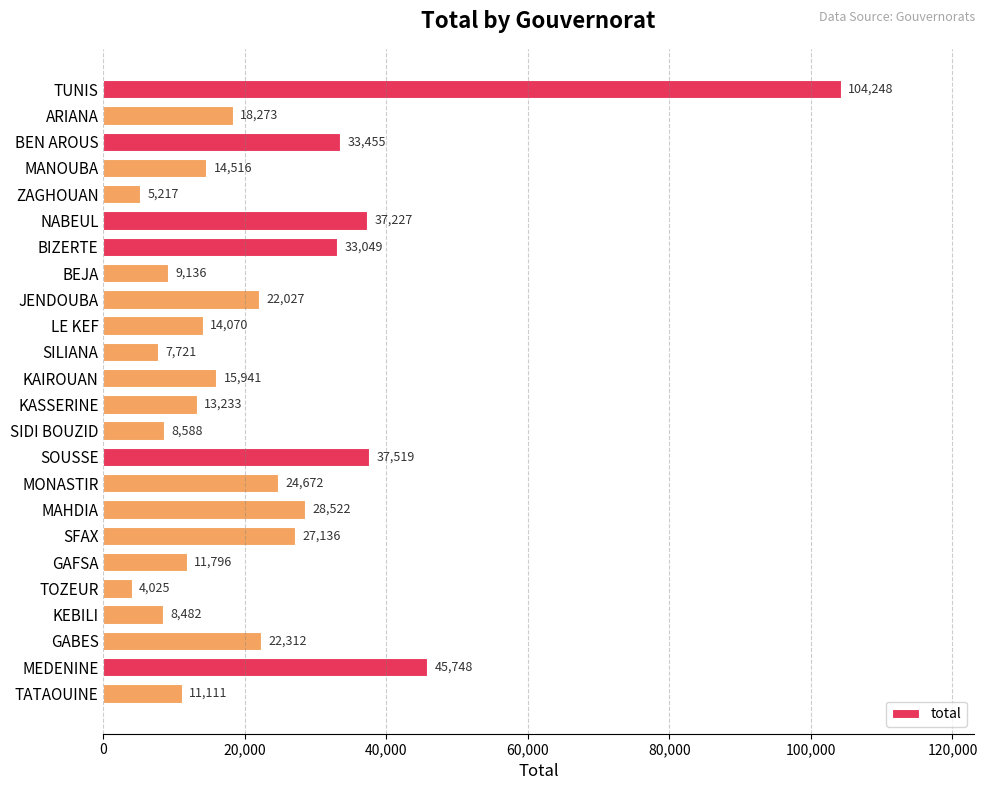

Reading top to bottom, list all the values displayed in this chart.

104248	18273	33455	14516	5217	37227	33049	9136	22027	14070	7721	15941	13233	8588	37519	24672	28522	27136	11796	4025	8482	22312	45748	11111